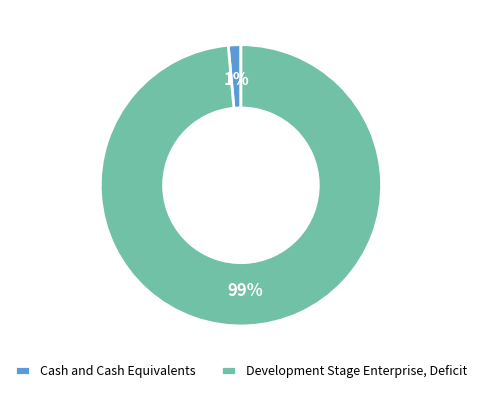

Combined, do Development Stage Enterprise, Deficit and Cash and Cash Equivalents account for over 50%?

Yes